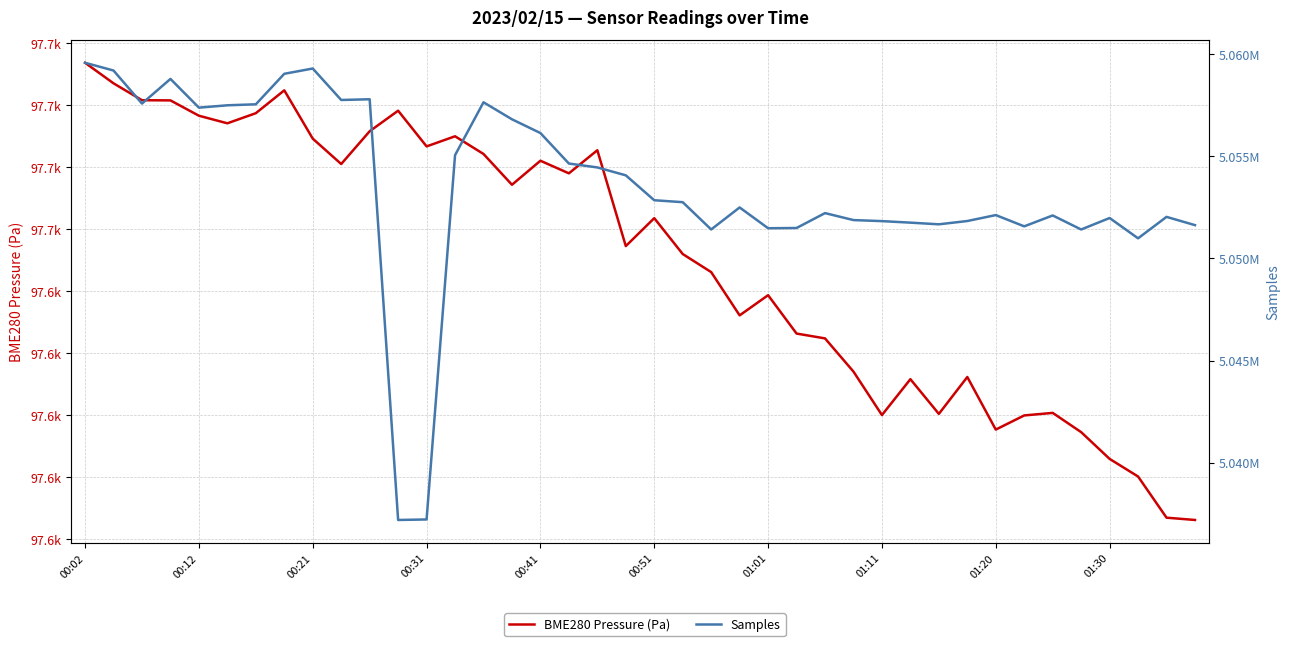

The Samples series shows 5051836.0 at 31. True or false?

True